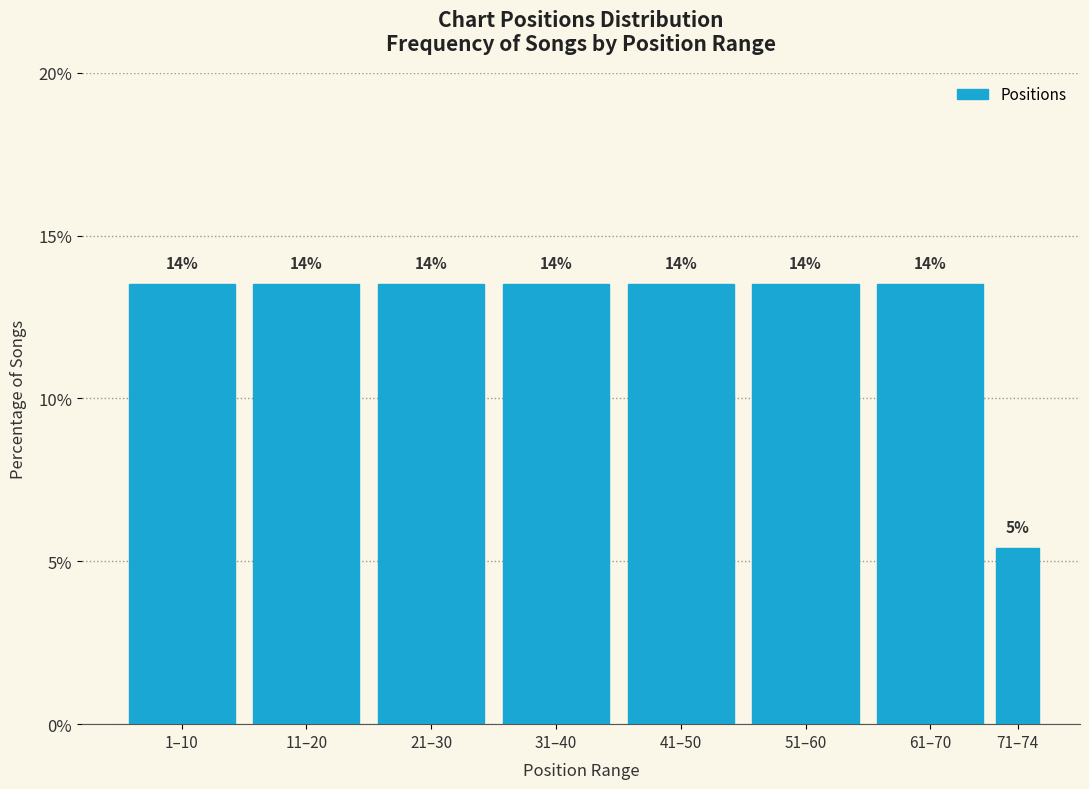

How many bars are there in total?

8